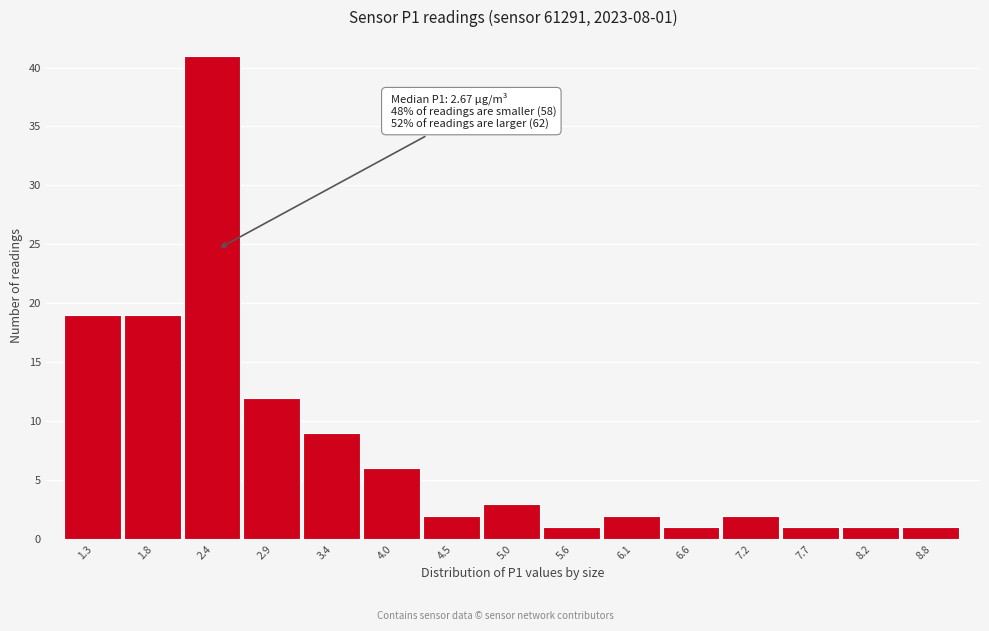

Reading left to right, transcribe all the data shown in this chart.

1.3=19	1.8=19	2.4=41	2.9=12	3.4=9	4.0=6	4.5=2	5.0=3	5.6=1	6.1=2	6.6=1	7.2=2	7.7=1	8.2=1	8.8=1